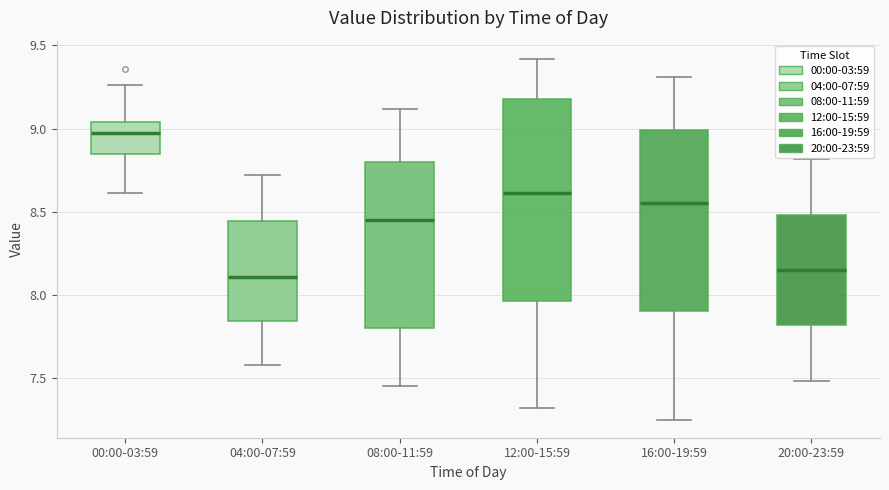

Reading left to right, read every box against the y-axis: the position of its median line, the range the box covers, and the ends of its whiskers. The values are not printed on the chart, so give them approximately, as read against the axis.

00:00-03:59: median 9.00, box 8.85 to 9.05, whiskers 8.60 to 9.25
04:00-07:59: median 8.10, box 7.85 to 8.45, whiskers 7.60 to 8.70
08:00-11:59: median 8.45, box 7.80 to 8.80, whiskers 7.45 to 9.10
12:00-15:59: median 8.60, box 7.95 to 9.20, whiskers 7.30 to 9.40
16:00-19:59: median 8.55, box 7.90 to 9.00, whiskers 7.25 to 9.30
20:00-23:59: median 8.15, box 7.80 to 8.50, whiskers 7.50 to 8.80